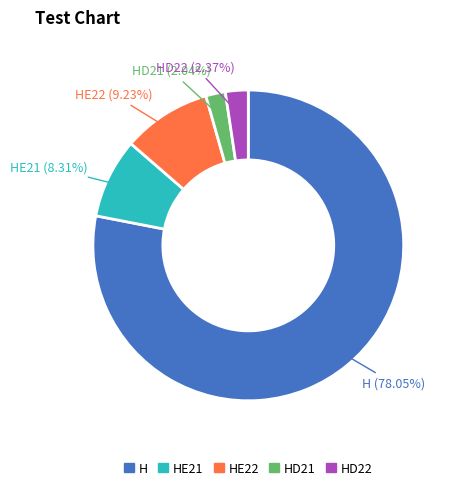

Is there a majority slice in this chart?

Yes